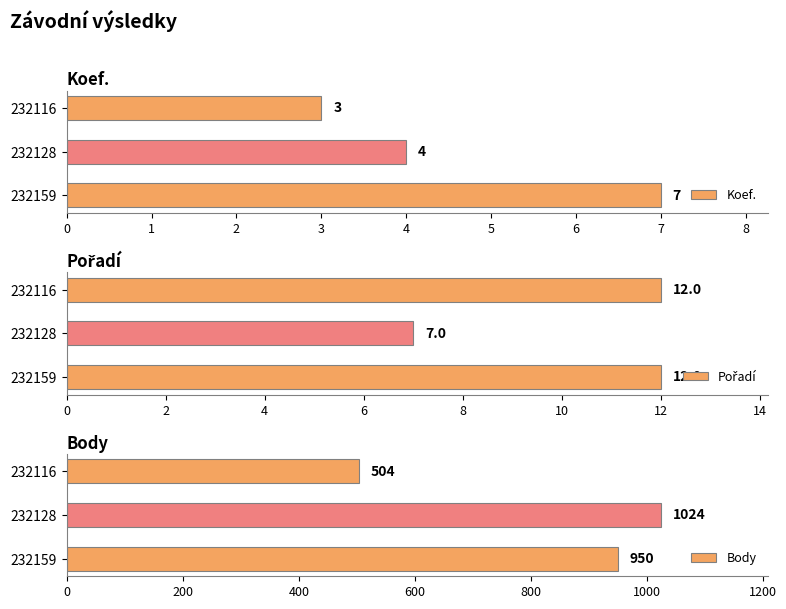

How many values in the Pořadí series are below 12?

1